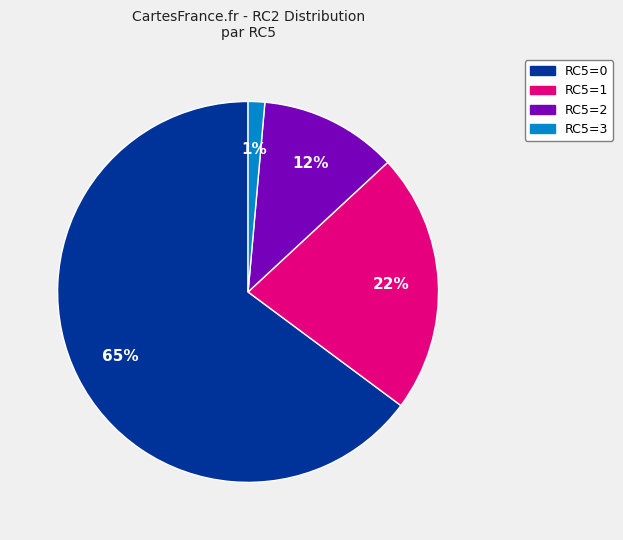

Is there any slice that represents more than half of the pie?

Yes